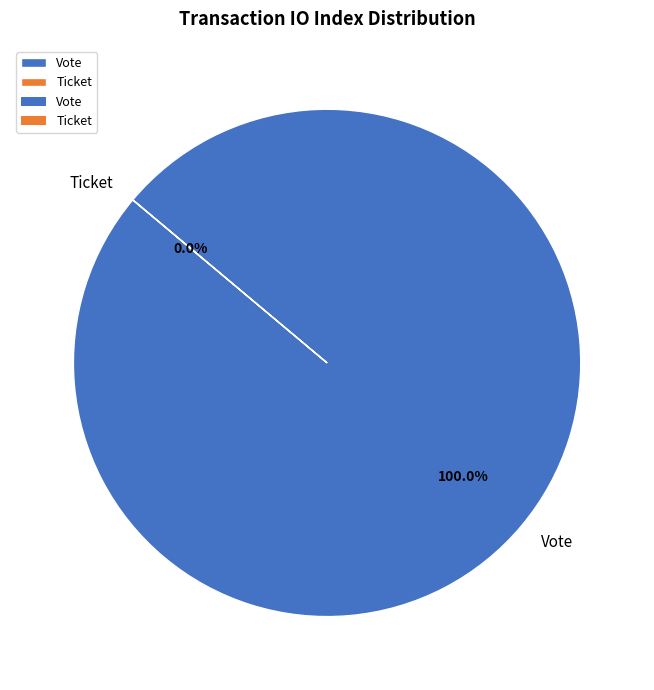

Which slice is the largest?

Vote